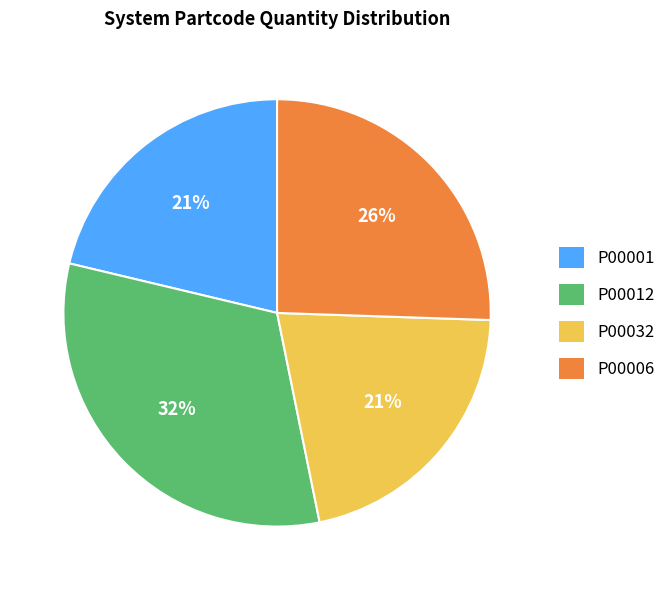

To the nearest percent, what percentage of the pie is P00012?

32%